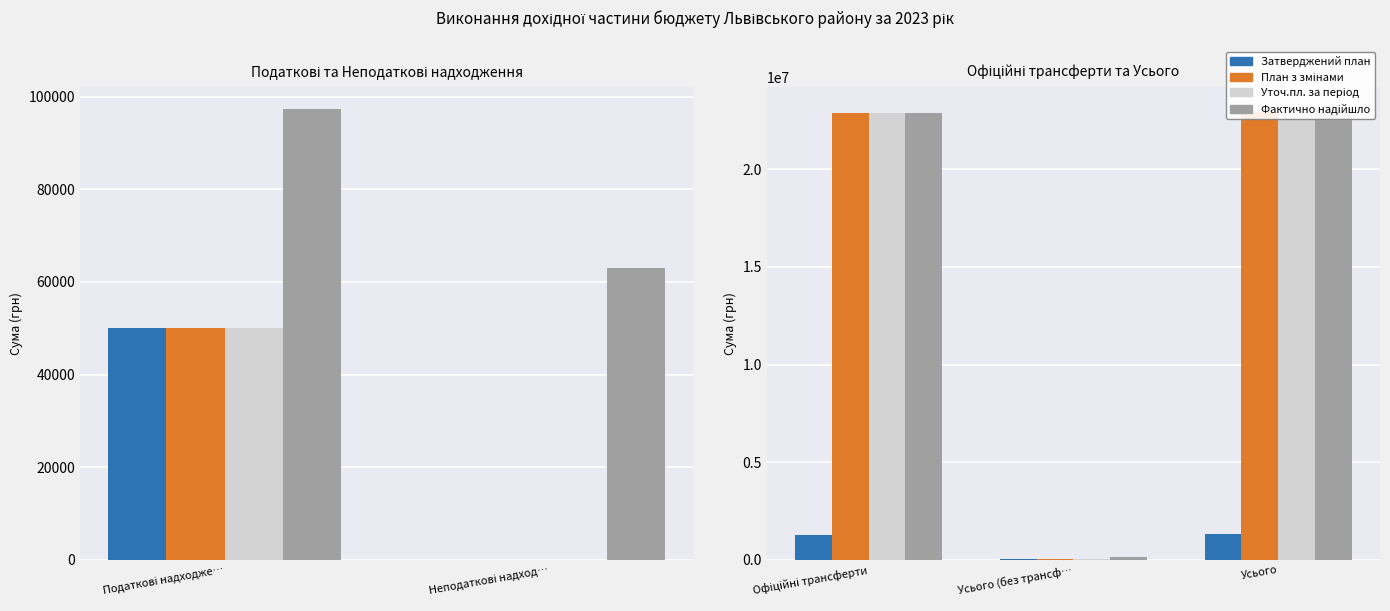

How many bars are there in each group?

4